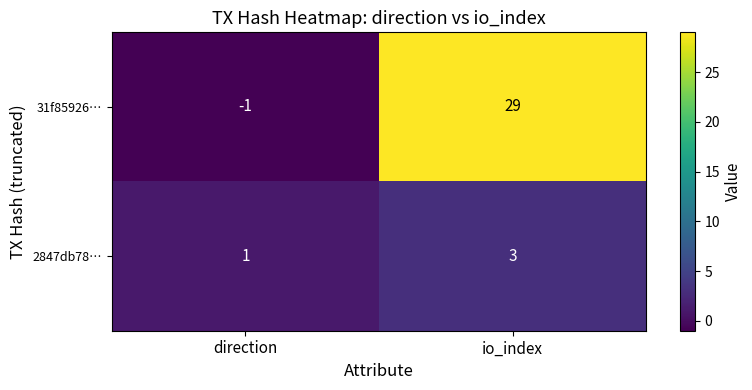

How many data points does each series have?

2